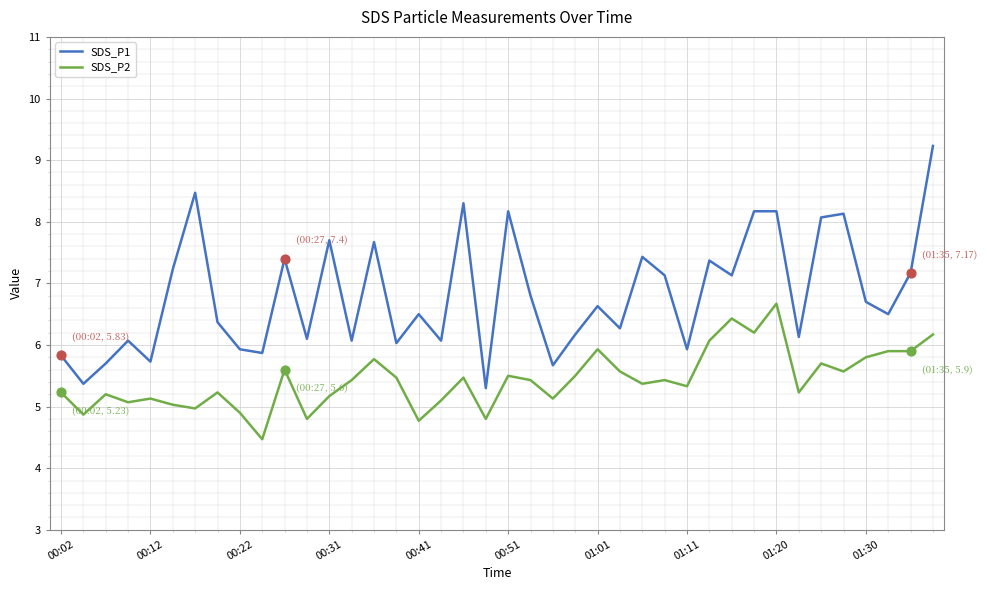

Which series has the largest range (max minus min)?

SDS_P1